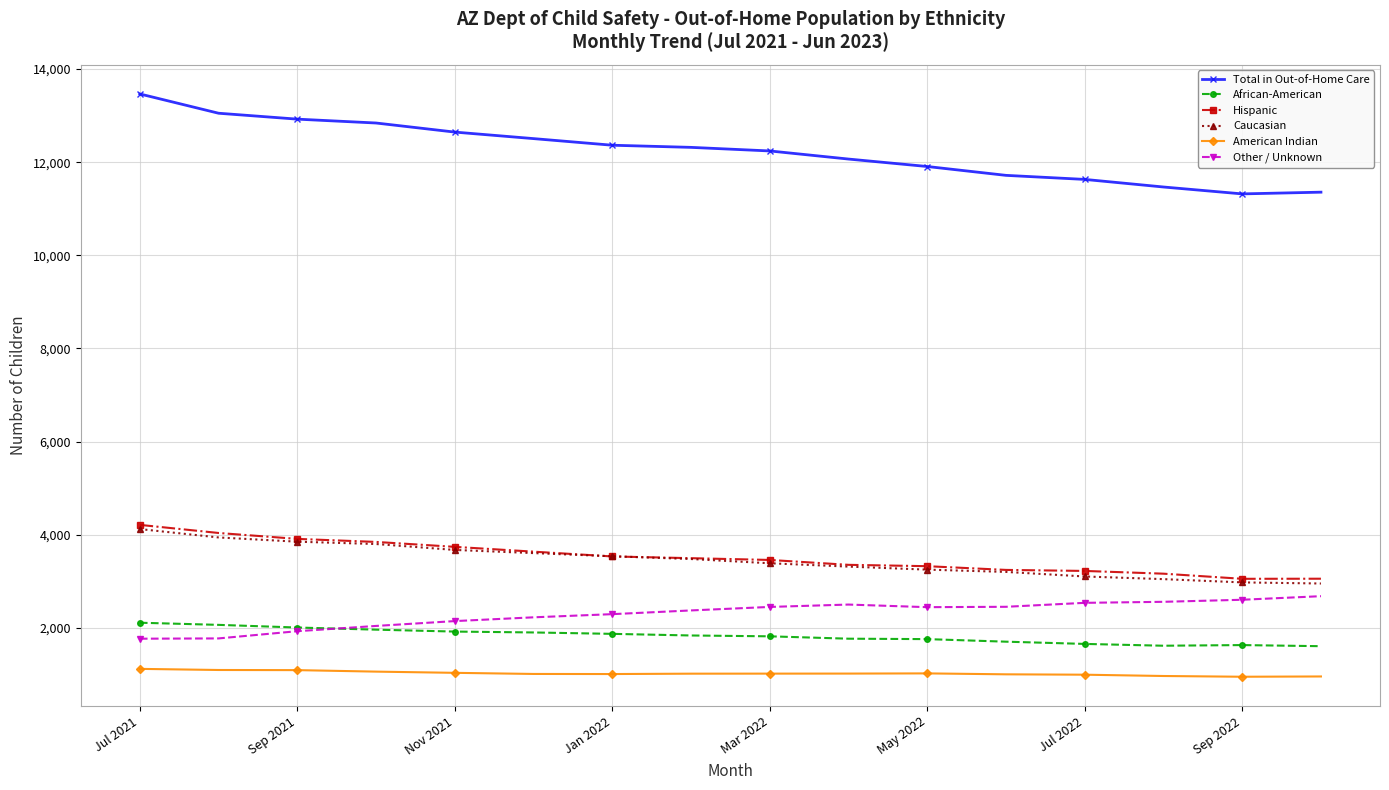

What is the highest value of the Total in Out-of-Home Care series?

13465